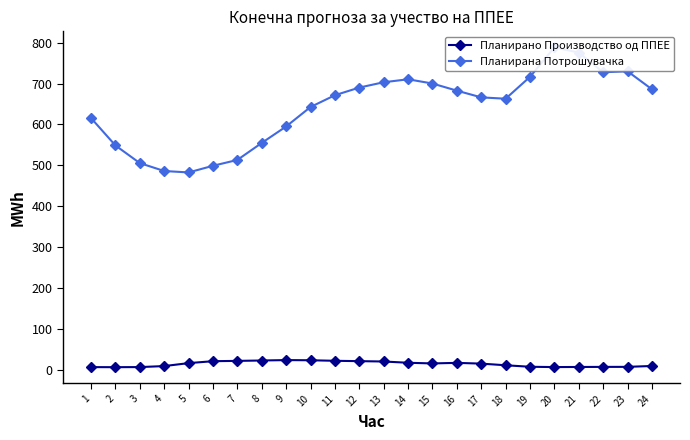

Rank the series by their maximum value, from lowest to highest.

Планирано Производство од ППЕЕ, Планирана Потрошувачка